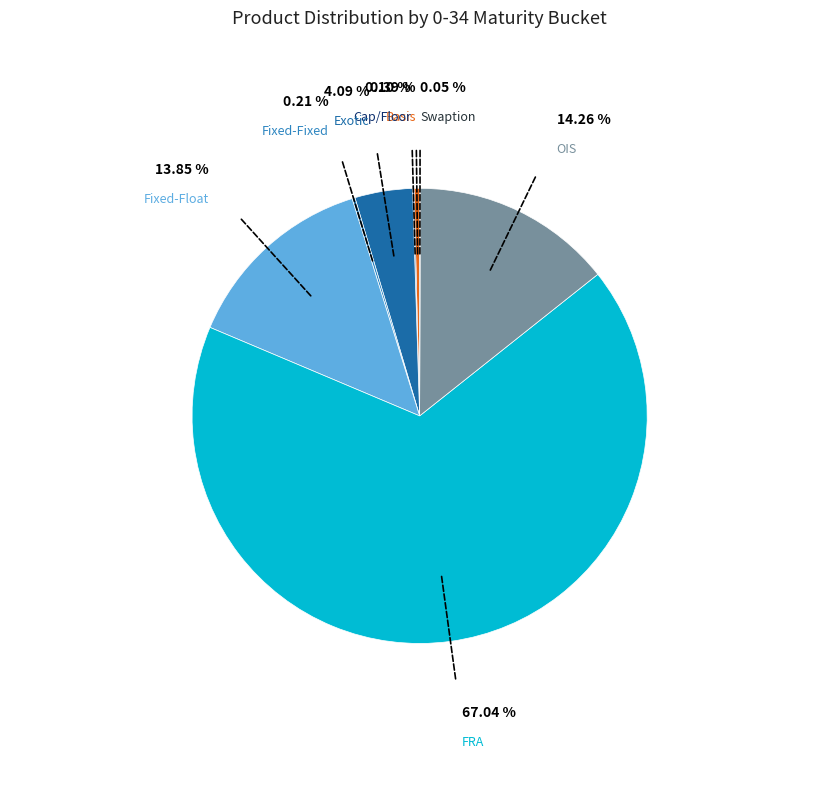

Does any single category account for the majority?

Yes